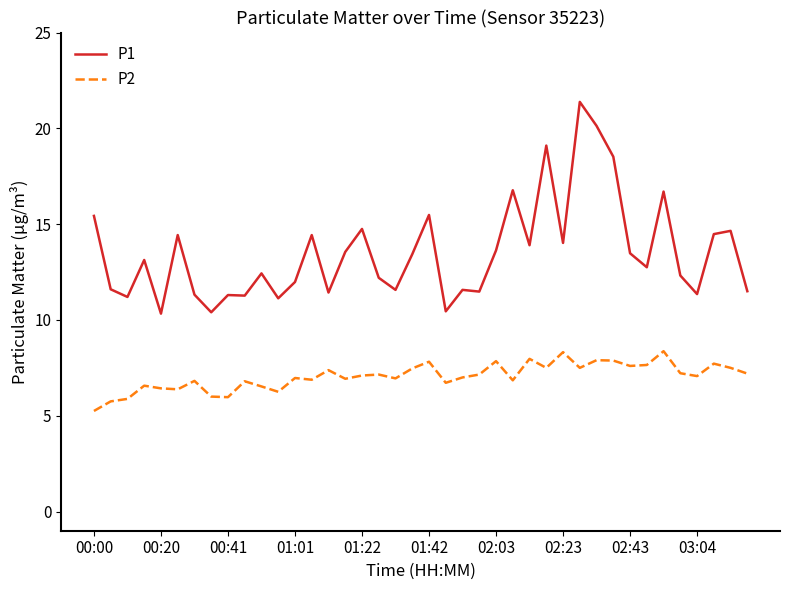

What is the sum of all P1 values?

541.0